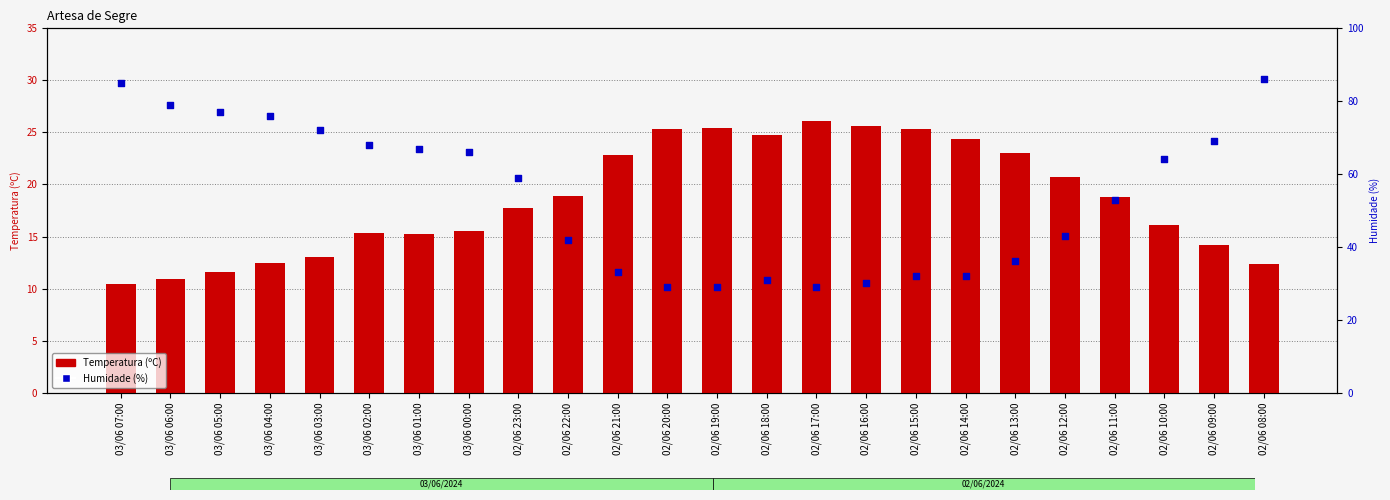

Which series has the widest spread of Y values?

Humidade (%)